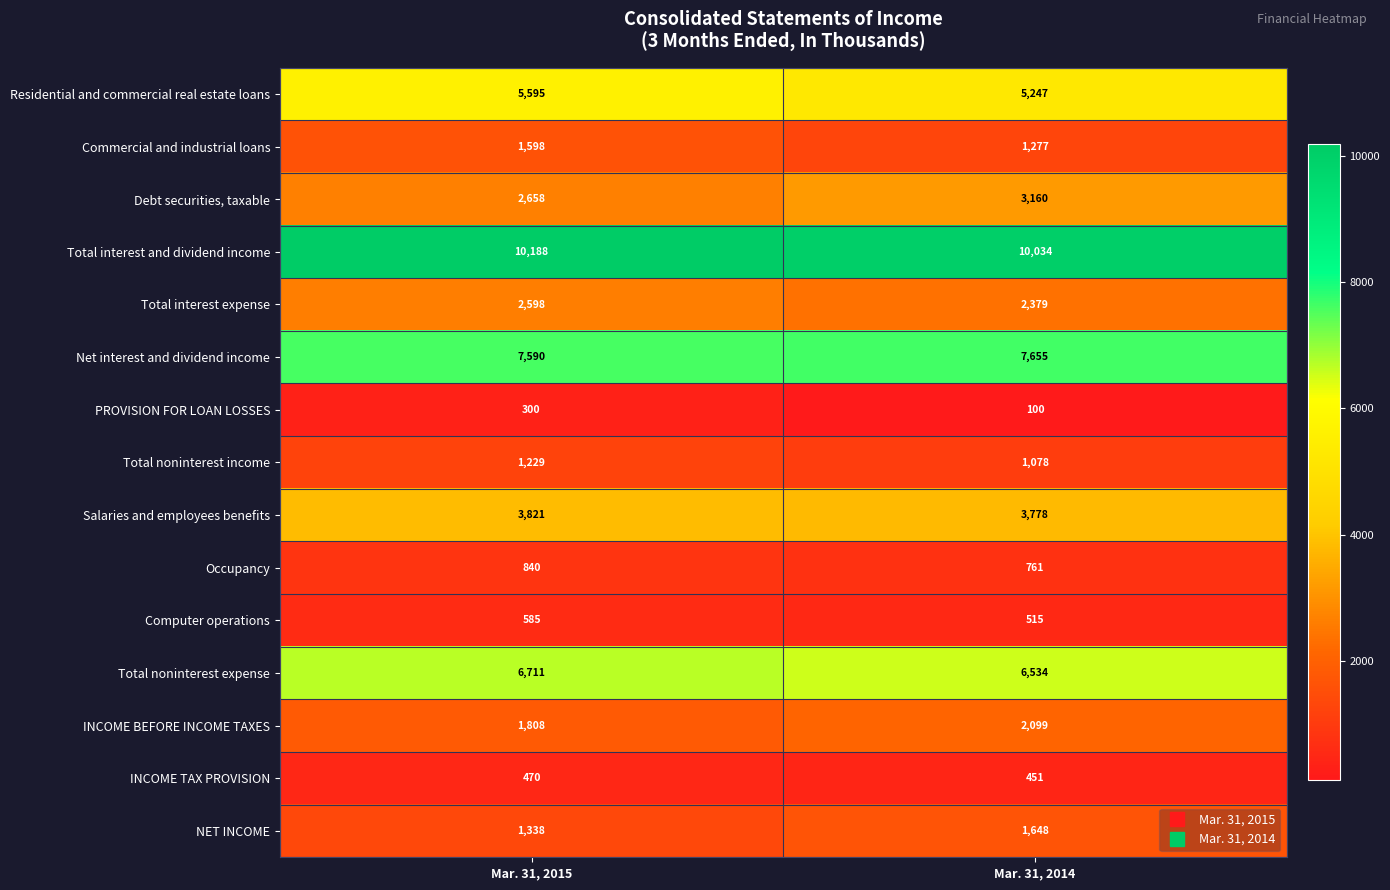

Reading right to left, extract all data points from this chart.

Residential and commercial real estate loans: Mar. 31, 2014=5247	Mar. 31, 2015=5595
Commercial and industrial loans: Mar. 31, 2014=1277	Mar. 31, 2015=1598
Debt securities, taxable: Mar. 31, 2014=3160	Mar. 31, 2015=2658
Total interest and dividend income: Mar. 31, 2014=10034	Mar. 31, 2015=10188
Total interest expense: Mar. 31, 2014=2379	Mar. 31, 2015=2598
Net interest and dividend income: Mar. 31, 2014=7655	Mar. 31, 2015=7590
PROVISION FOR LOAN LOSSES: Mar. 31, 2014=100	Mar. 31, 2015=300
Total noninterest income: Mar. 31, 2014=1078	Mar. 31, 2015=1229
Salaries and employees benefits: Mar. 31, 2014=3778	Mar. 31, 2015=3821
Occupancy: Mar. 31, 2014=761	Mar. 31, 2015=840
Computer operations: Mar. 31, 2014=515	Mar. 31, 2015=585
Total noninterest expense: Mar. 31, 2014=6534	Mar. 31, 2015=6711
INCOME BEFORE INCOME TAXES: Mar. 31, 2014=2099	Mar. 31, 2015=1808
INCOME TAX PROVISION: Mar. 31, 2014=451	Mar. 31, 2015=470
NET INCOME: Mar. 31, 2014=1648	Mar. 31, 2015=1338